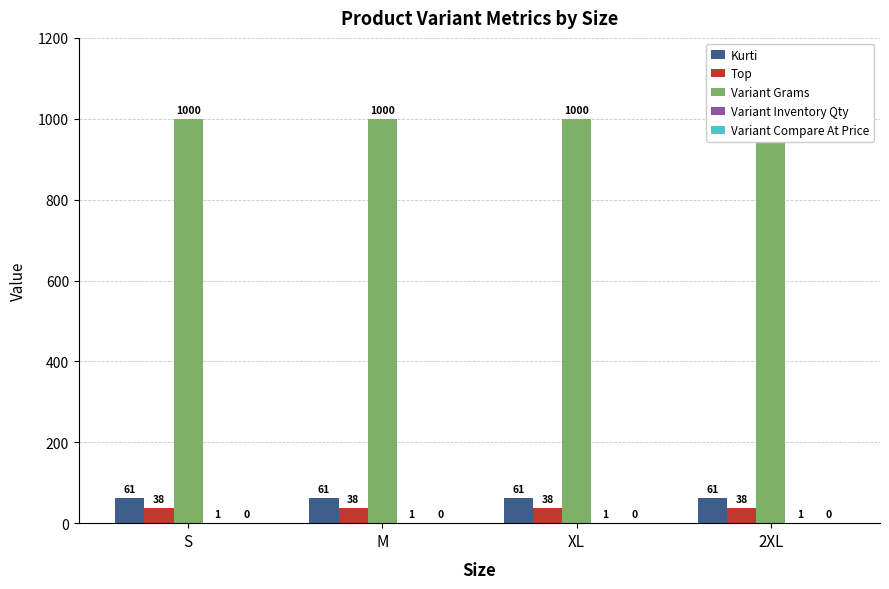

Where is Variant Compare At Price nearest to the value 0?

S